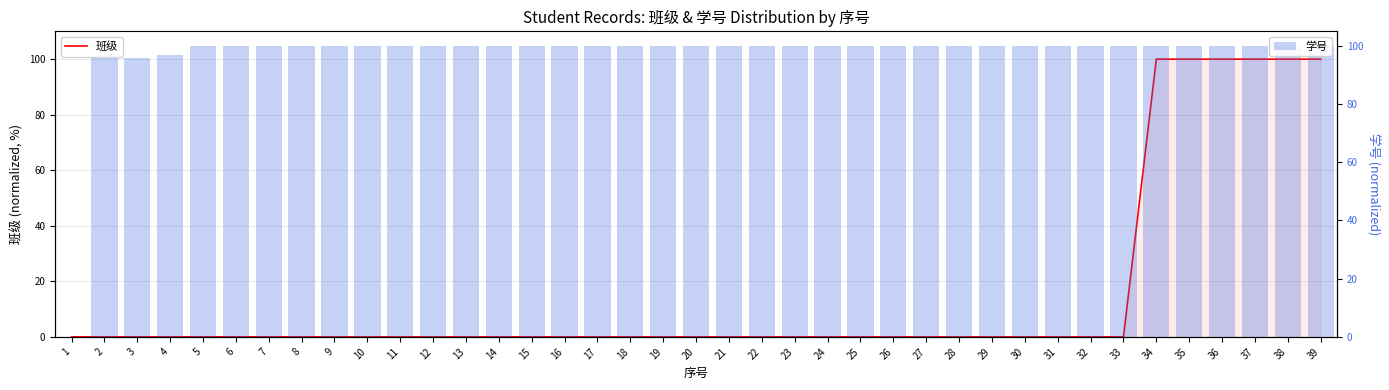

What is the average value of the 班级 series?

15.4